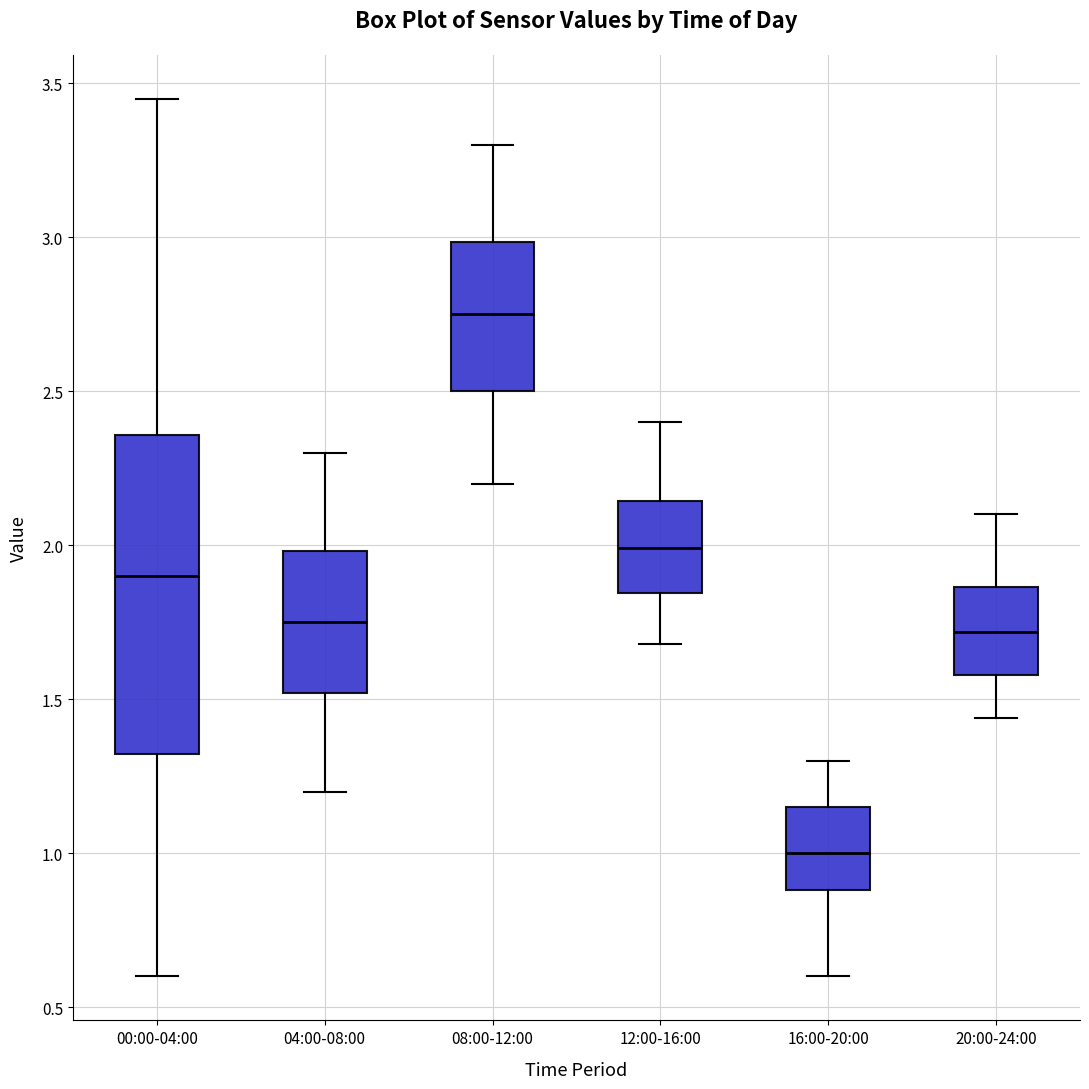

Reading left to right, read every box against the y-axis: the position of its median line, the range the box covers, and the ends of its whiskers. The values are not printed on the chart, so give them approximately, as read against the axis.

00:00-04:00: median 1.90, box 1.30 to 2.35, whiskers 0.60 to 3.45
04:00-08:00: median 1.75, box 1.50 to 2.00, whiskers 1.20 to 2.30
08:00-12:00: median 2.75, box 2.50 to 3.00, whiskers 2.20 to 3.30
12:00-16:00: median 2.00, box 1.85 to 2.15, whiskers 1.70 to 2.40
16:00-20:00: median 1.00, box 0.90 to 1.15, whiskers 0.60 to 1.30
20:00-24:00: median 1.70, box 1.60 to 1.85, whiskers 1.45 to 2.10